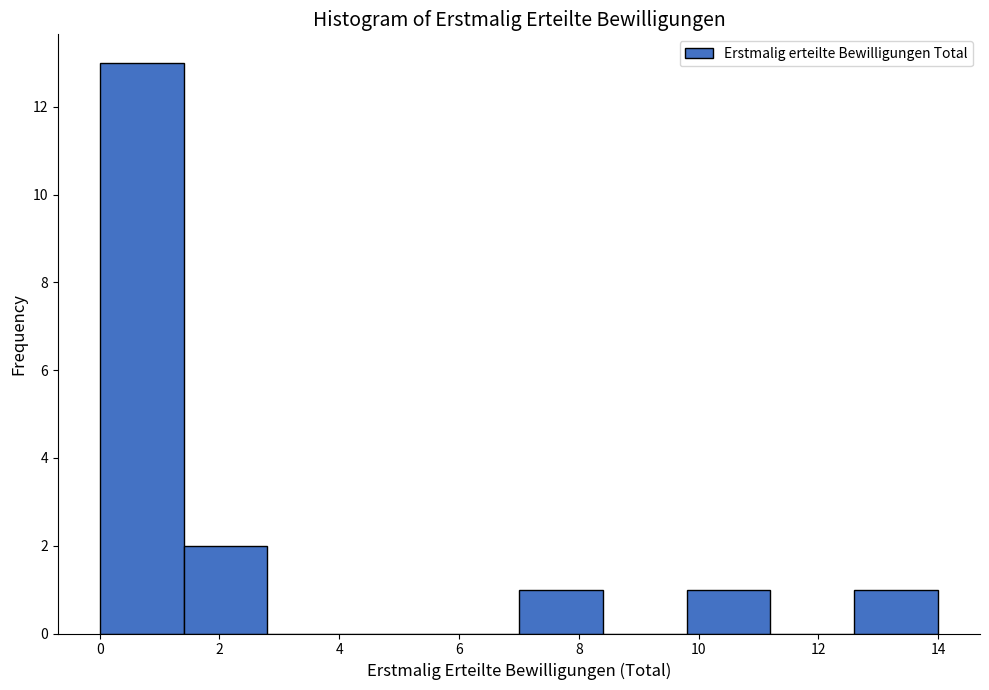

What is the height of the bar covering 7.0 to 8.4 on the x-axis? The values are not printed on the chart, so give them approximately, as read against the axis.

1